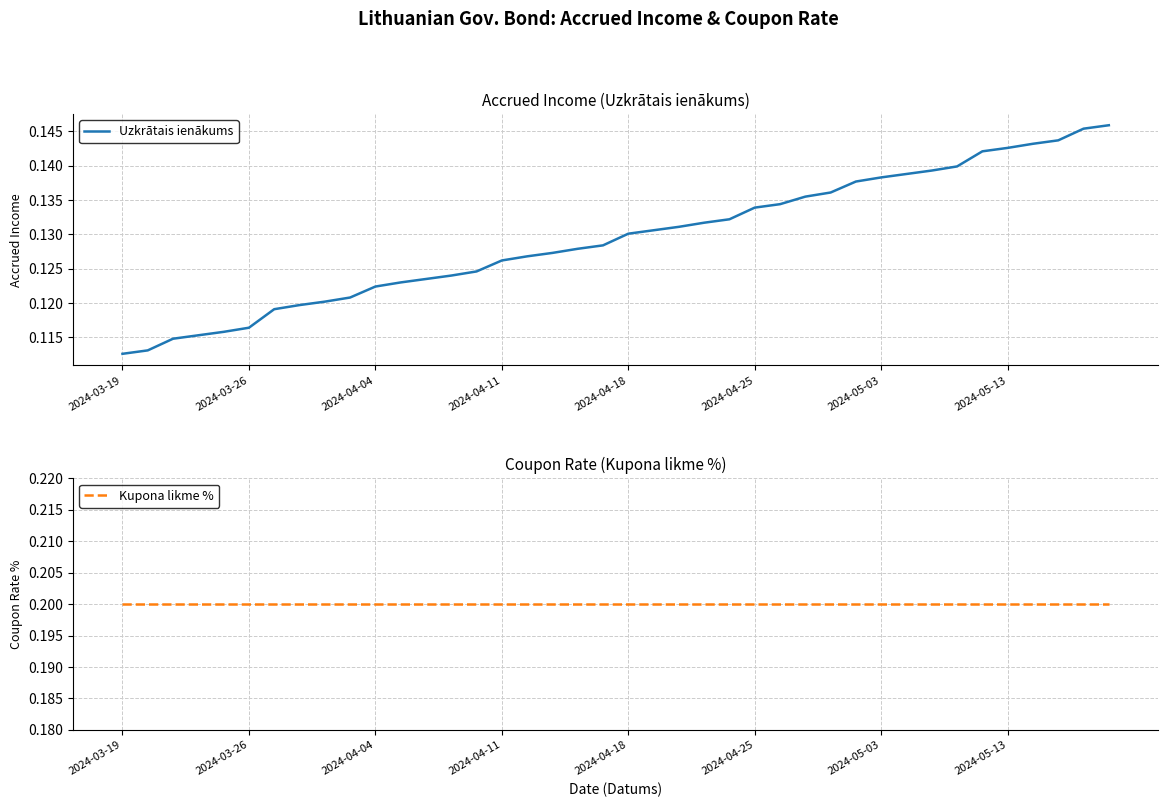

Which series has the largest range (max minus min)?

Uzkrātais ienākums